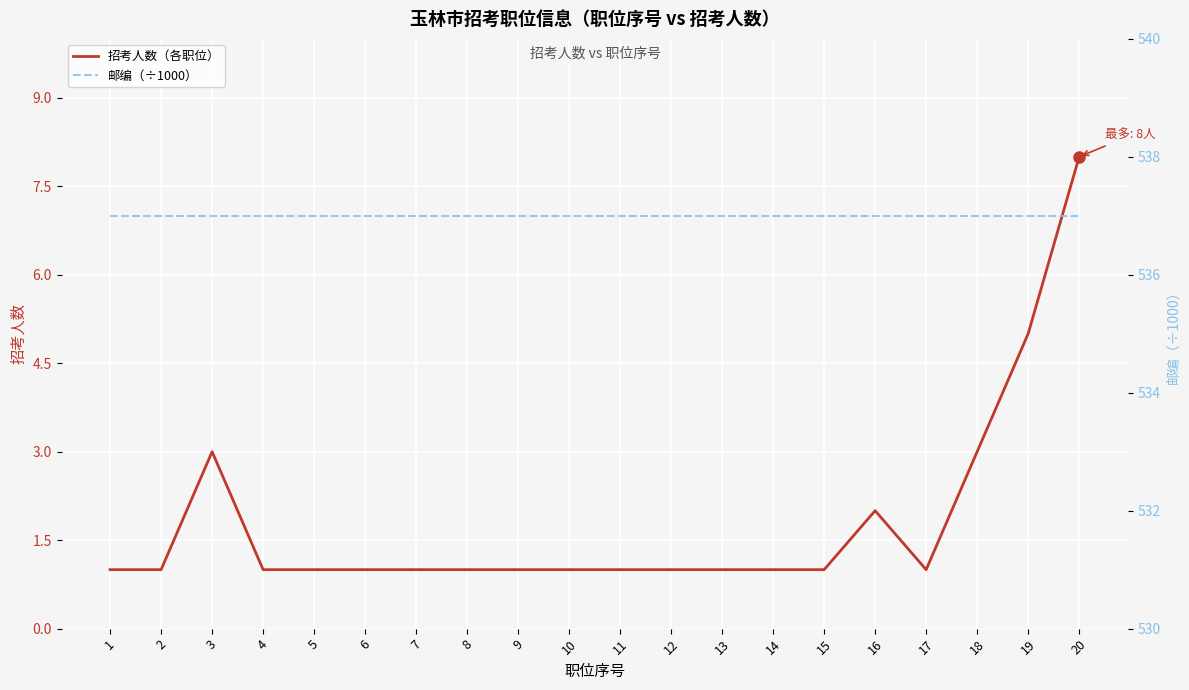

At how many categories does at least one series exceed 234?

20